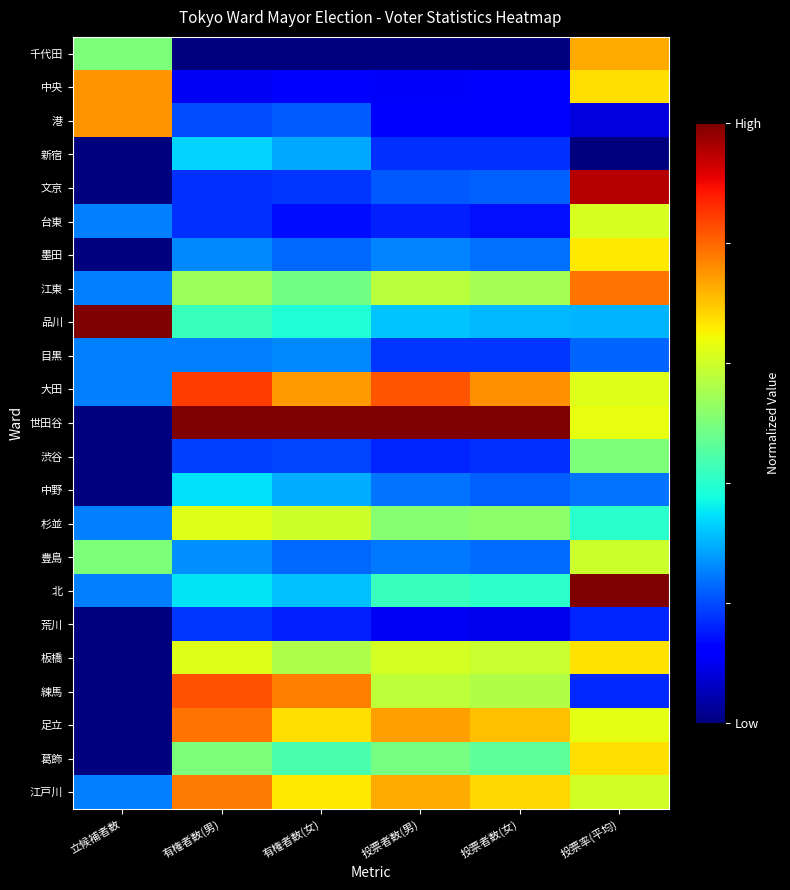

Which series has the widest spread of values?

世田谷